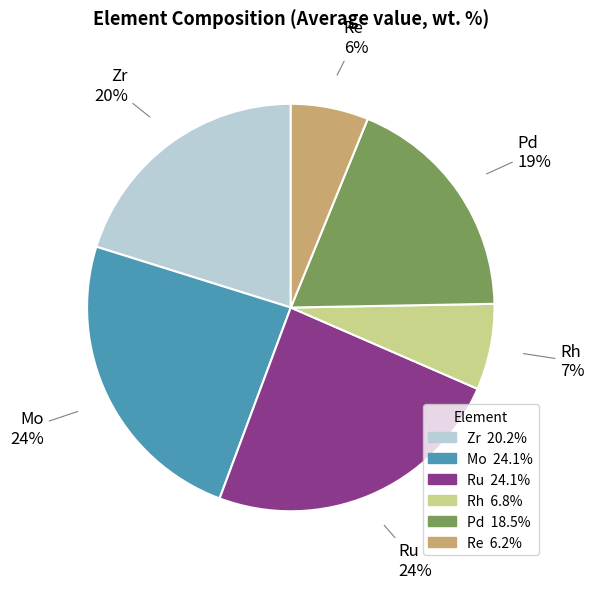

To the nearest percent, what percentage of the pie is Rh?

7%